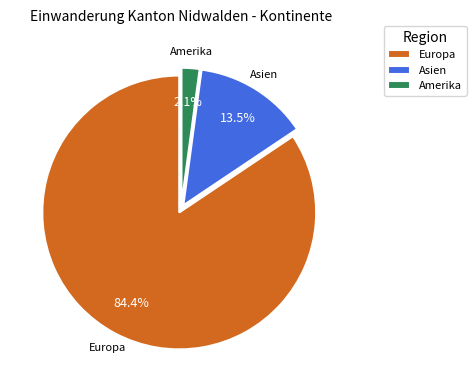

Do Amerika and Asien together represent more than half of the pie?

No